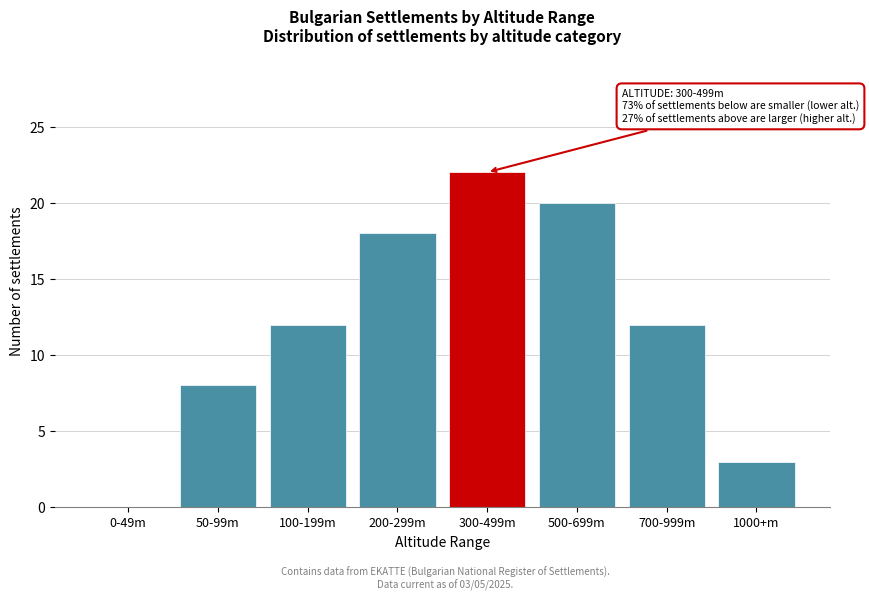

Reading left to right, what are all the values shown in this chart?

0-49m=0	50-99m=8	100-199m=12	200-299m=18	300-499m=22	500-699m=20	700-999m=12	1000+m=3